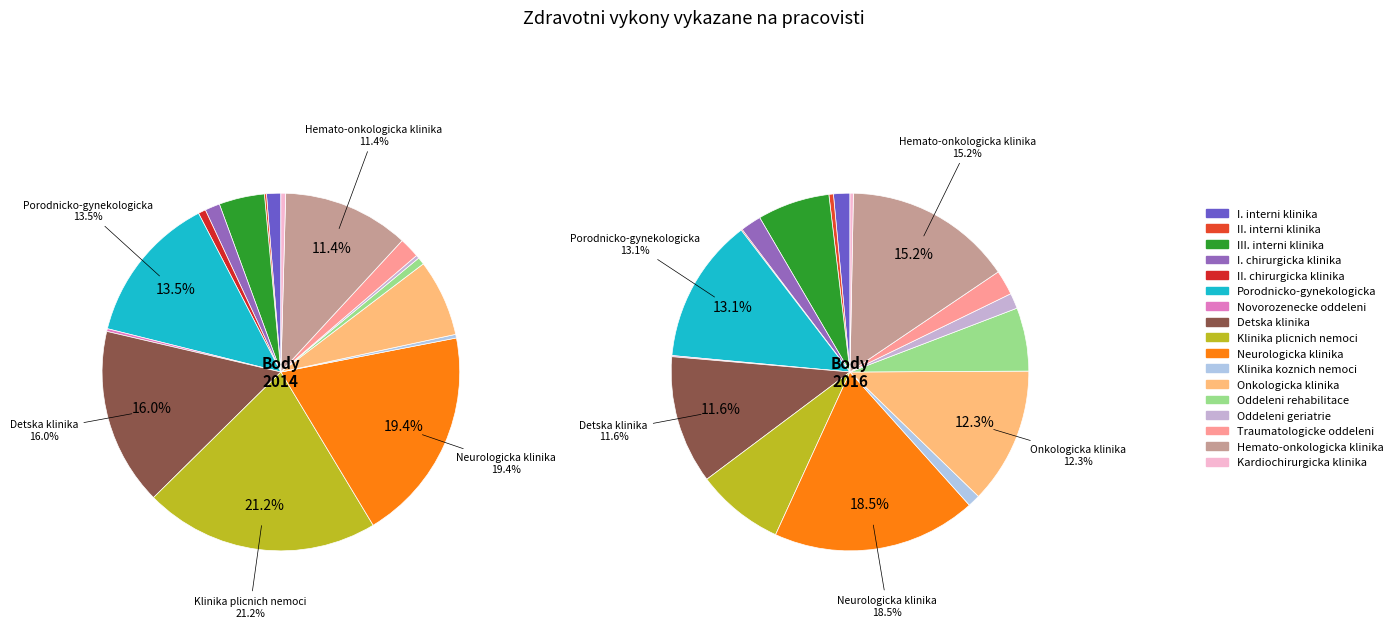

How many segments does this pie chart have?

17